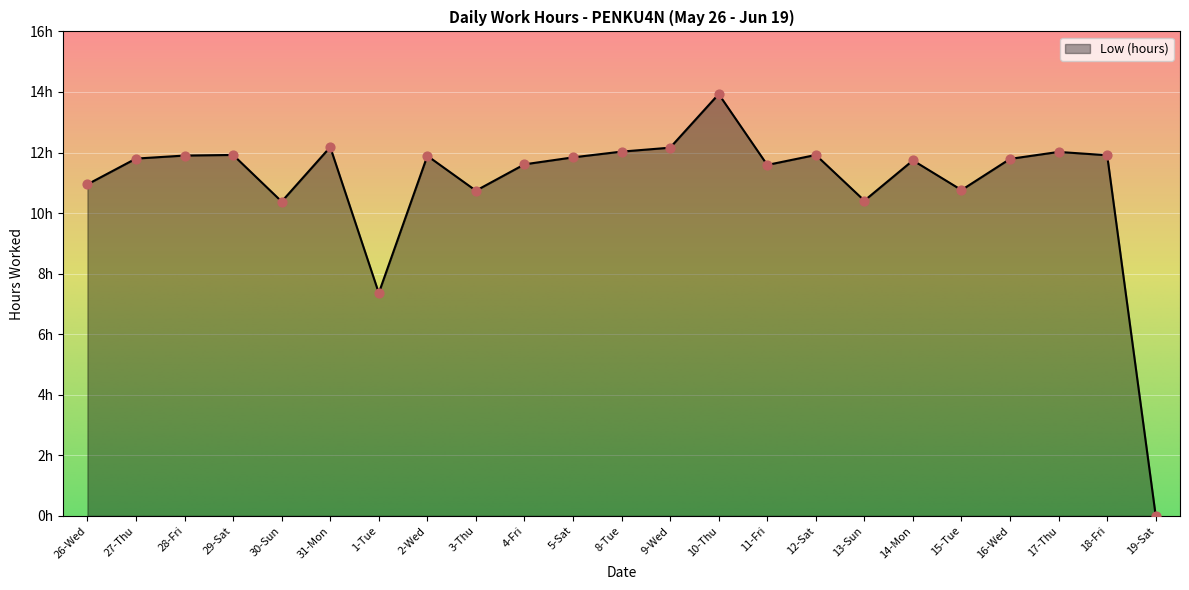

What is the change in value from 8-Tue to 14-Mon?

-0.3